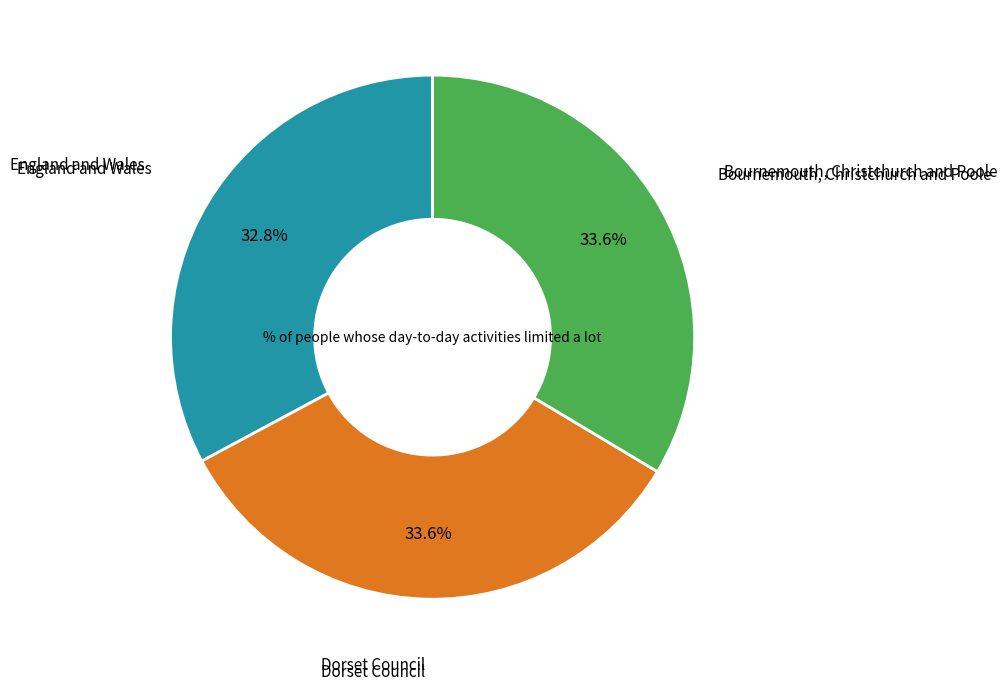

To the nearest percent, what portion does England and Wales represent?

33%